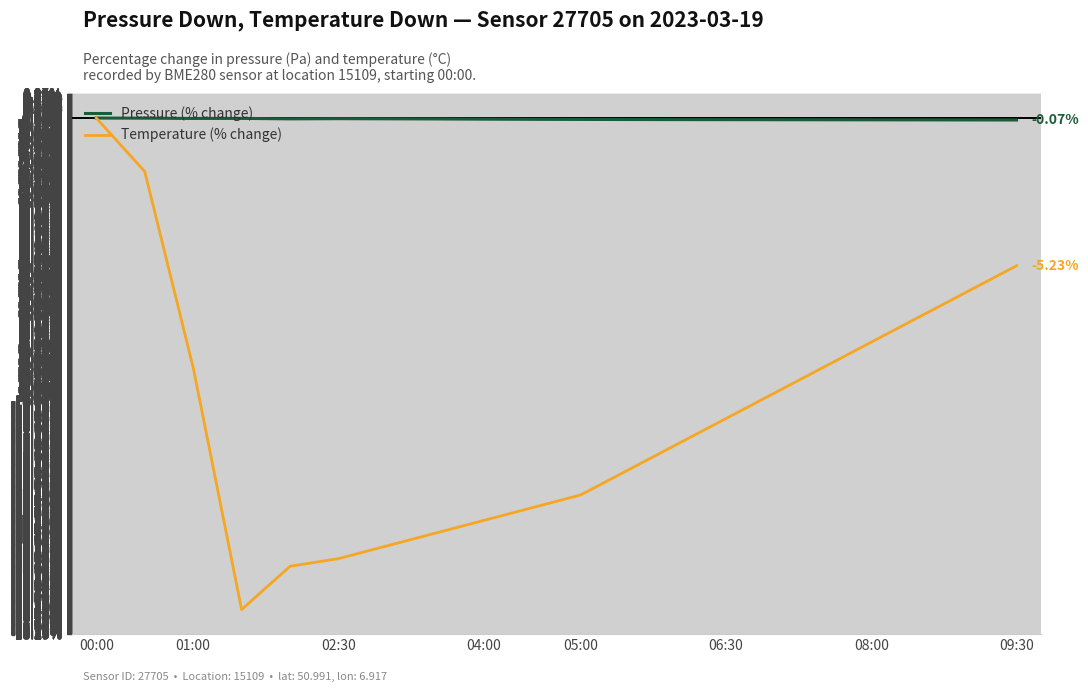

What is the difference between the maximum and minimum values in the Temperature (% change) series?

17.4